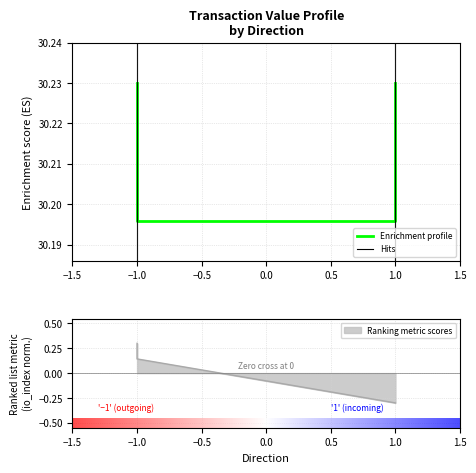

The value of value at -1 is 30.2. True or false?

True